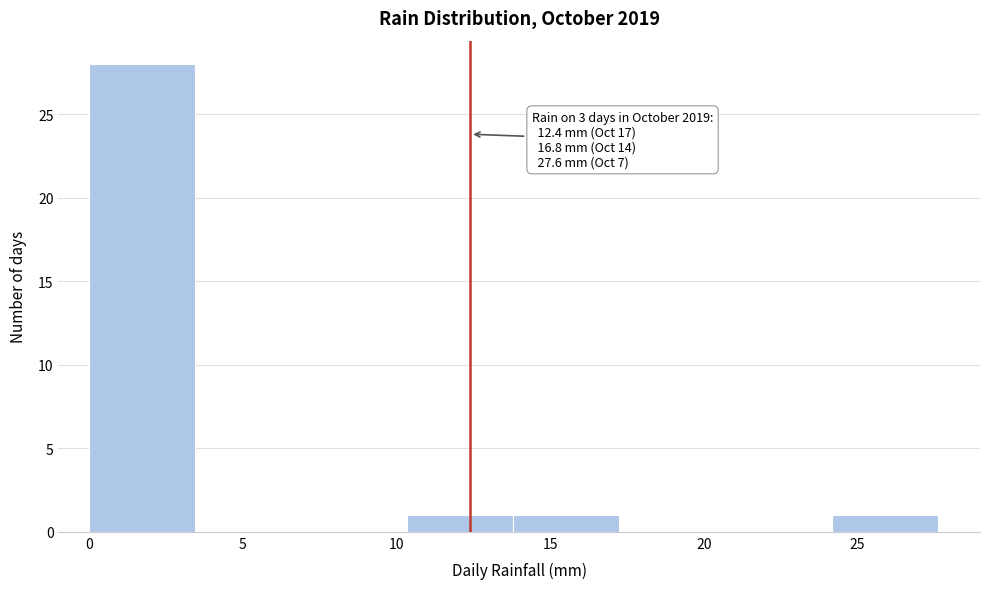

Over which range of the x-axis is the bar tallest?

0.00 to 3.45